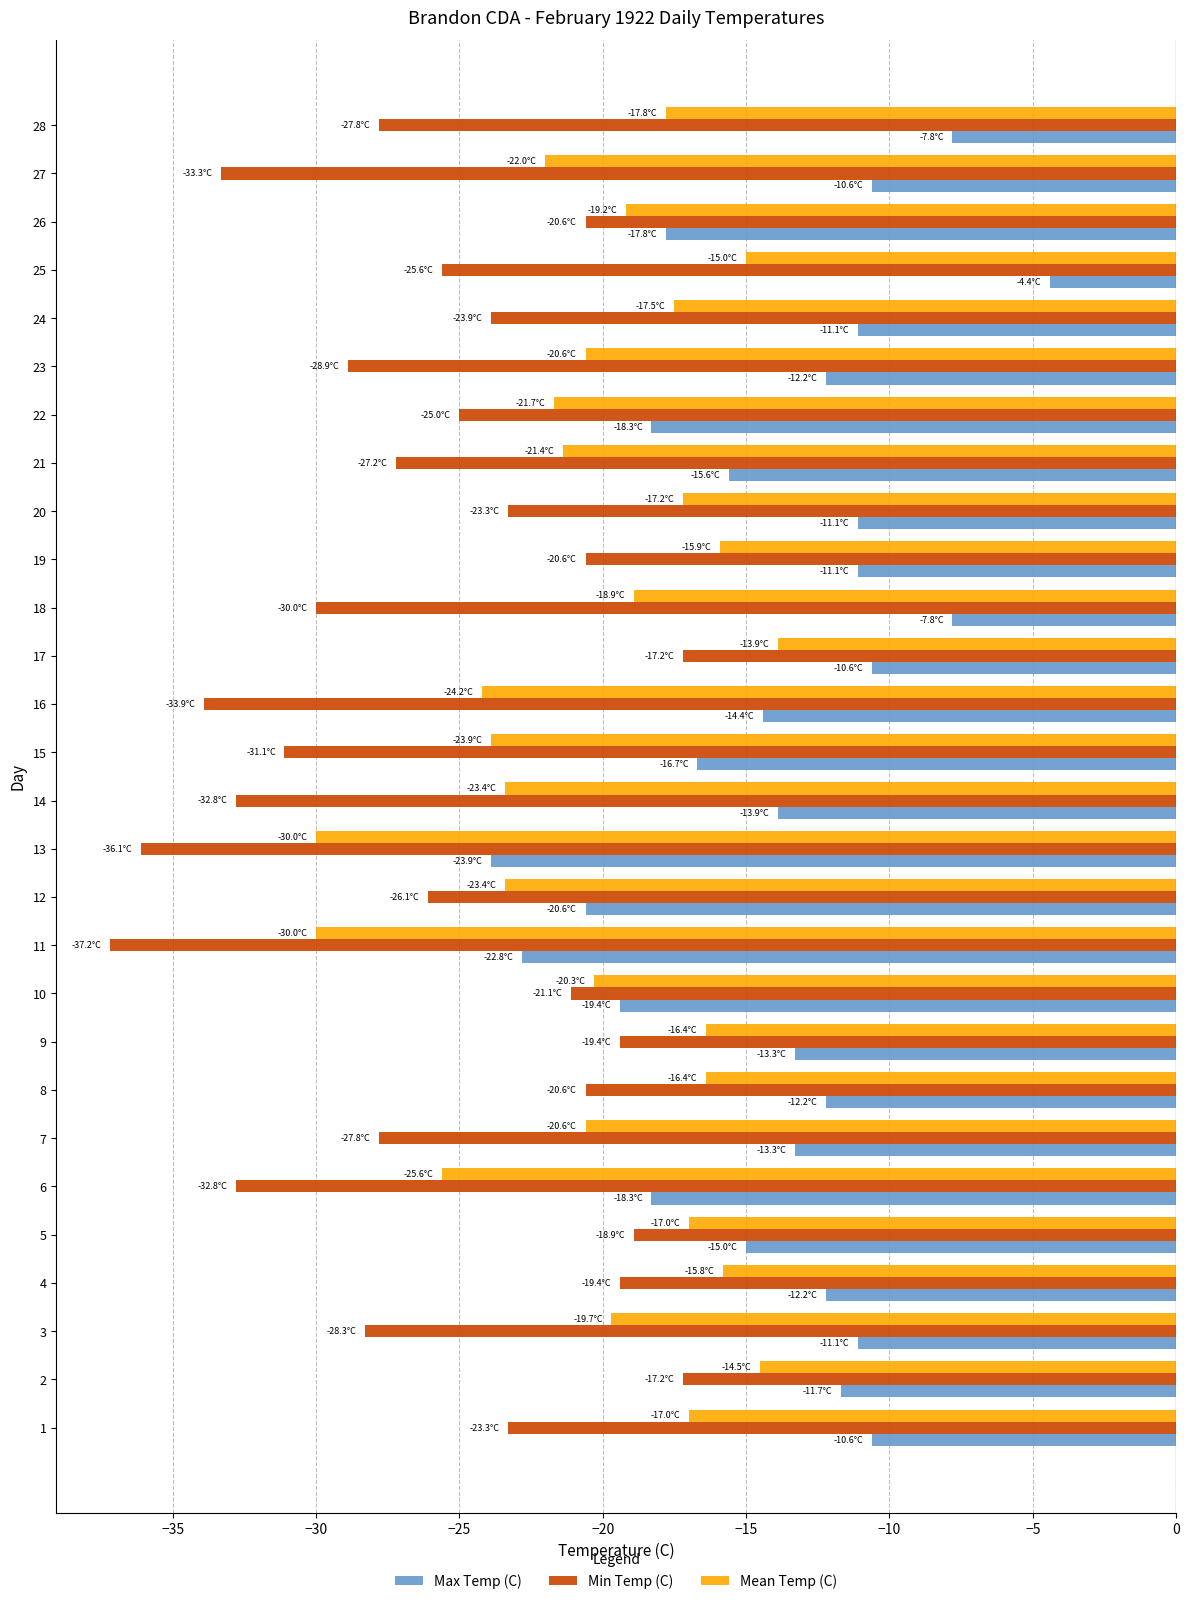

Which category has the highest value in the Mean Temp (C) series?

17